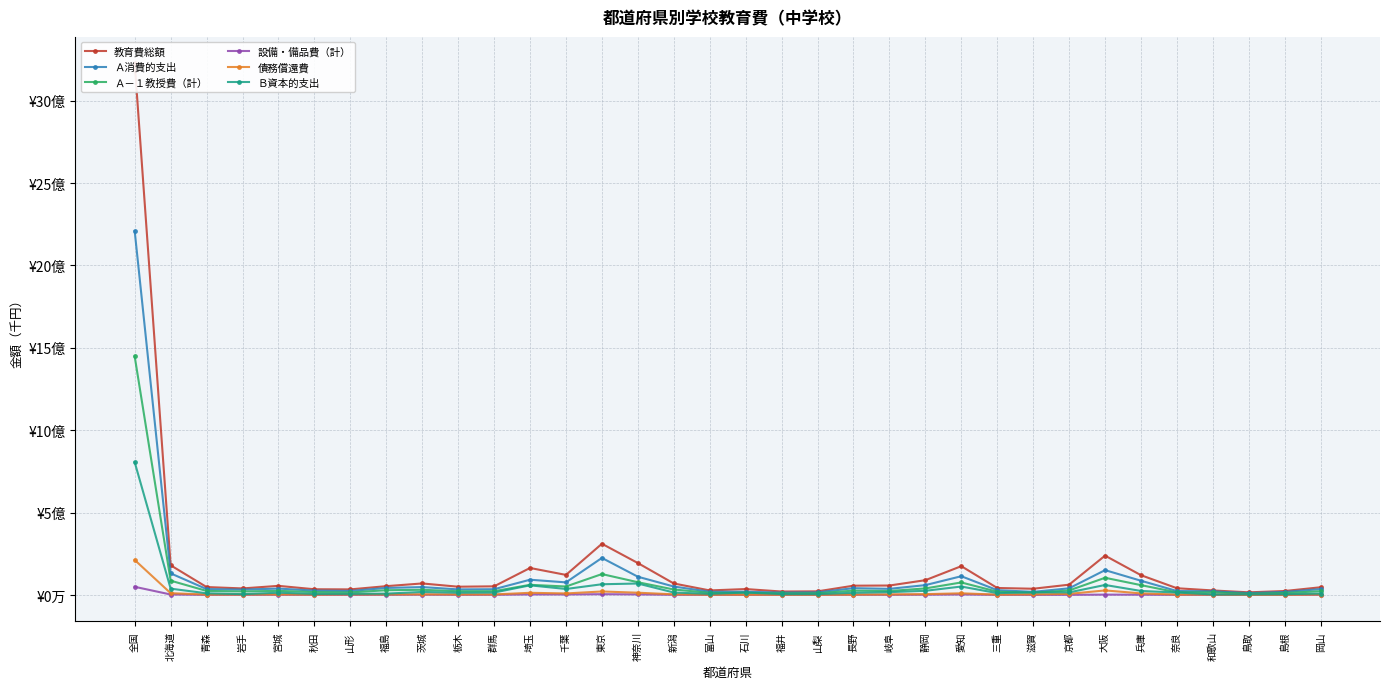

What is the sum of all 教育費総額 values?

5841467110